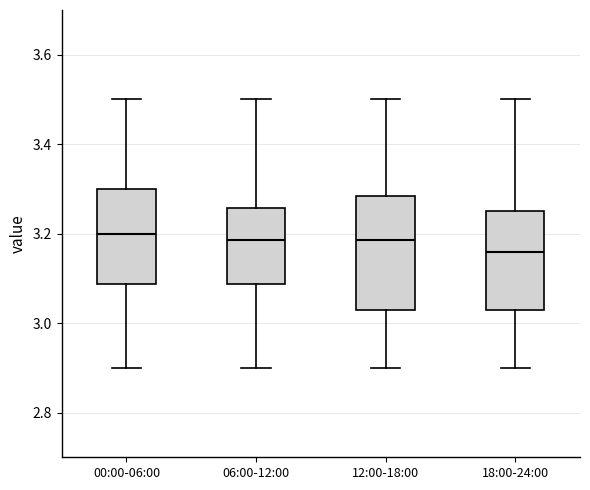

Reading left to right, transcribe this box plot: for each box, give where its median line is, the range the box spans, and where its two whiskers end, as read against the y-axis. The values are not printed on the chart, so give them approximately, as read against the axis.

00:00-06:00: median 3.20, box 3.08 to 3.30, whiskers 2.90 to 3.50
06:00-12:00: median 3.18, box 3.08 to 3.26, whiskers 2.90 to 3.50
12:00-18:00: median 3.18, box 3.04 to 3.28, whiskers 2.90 to 3.50
18:00-24:00: median 3.16, box 3.04 to 3.26, whiskers 2.90 to 3.50